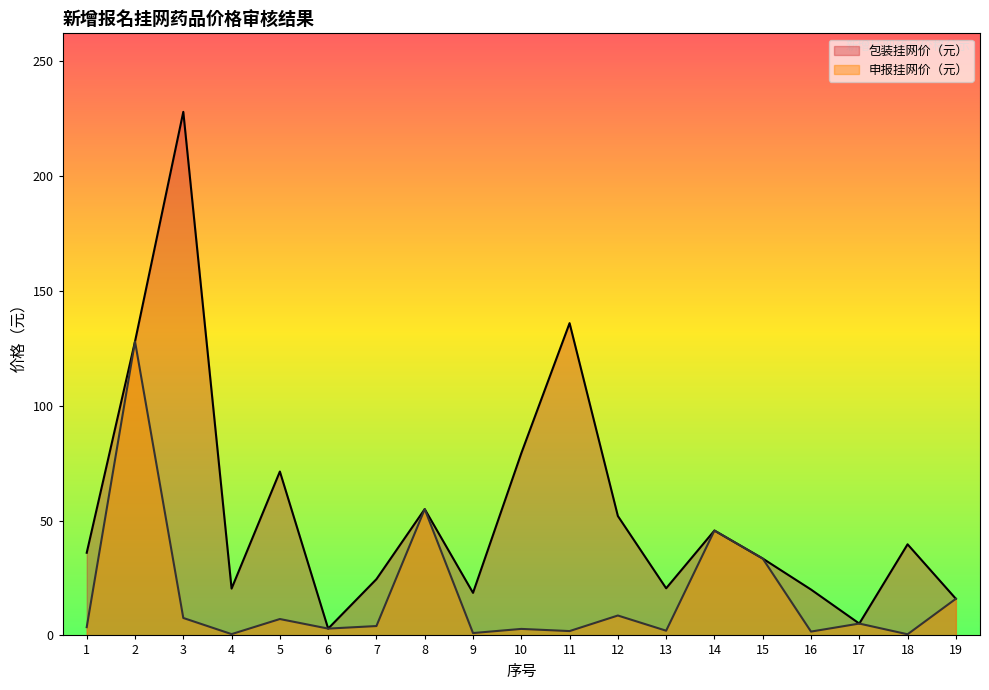

Is the value of 包装挂网价（元） at 3 greater than the value of 申报挂网价（元） at 17?

Yes